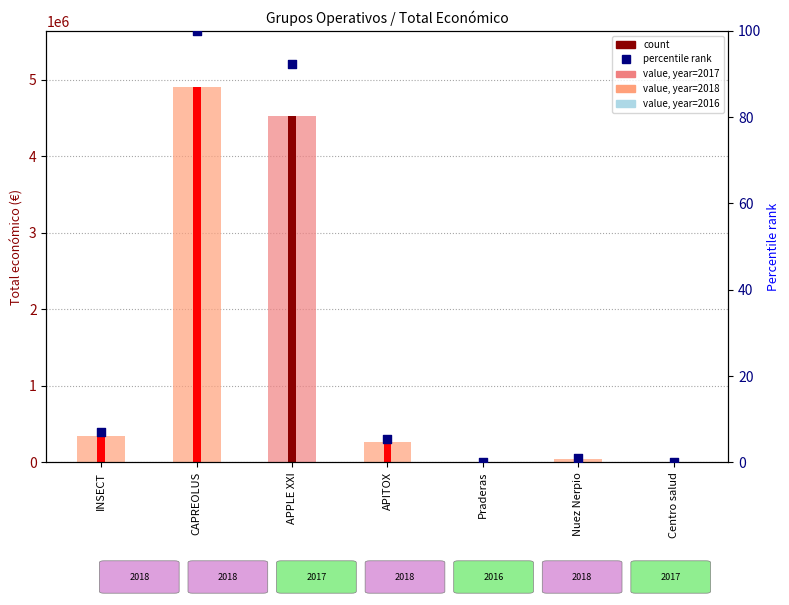

Is the value of value at CAPREOLUS greater than the value of percentile rank at Nuez Nerpio?

Yes